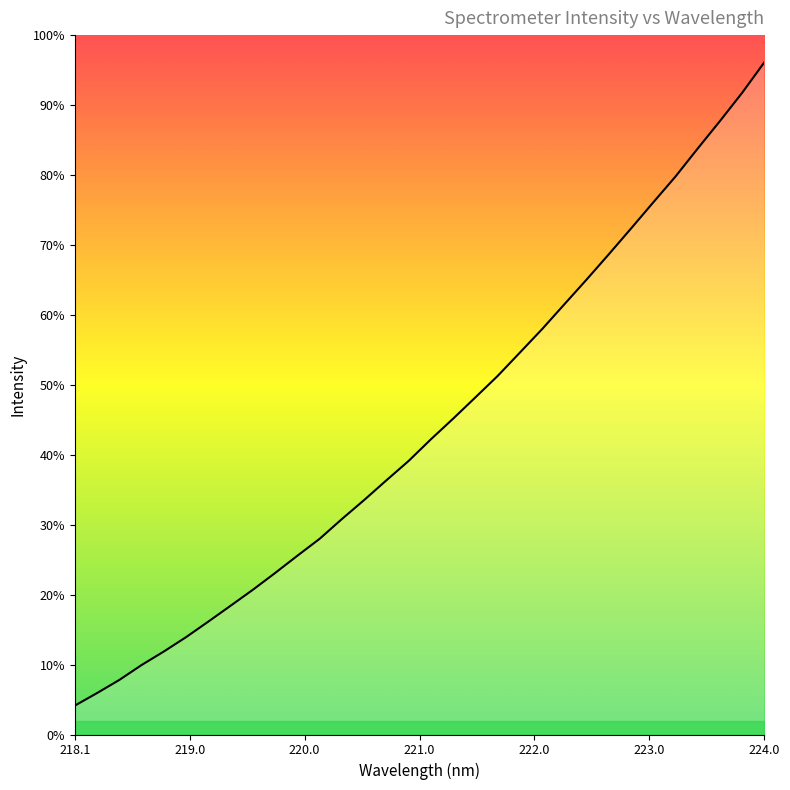

Count the number of data series in this chart.

1